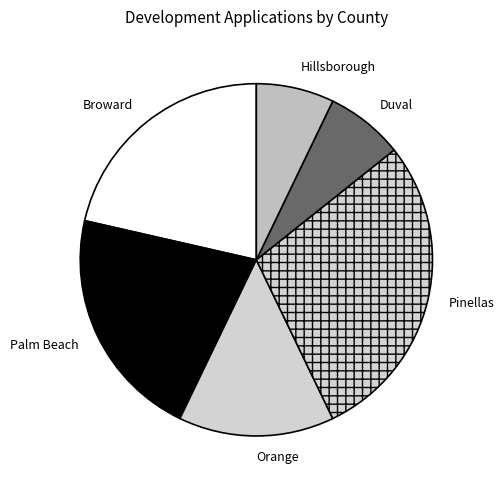

Between Hillsborough and Orange, which is larger?

Orange